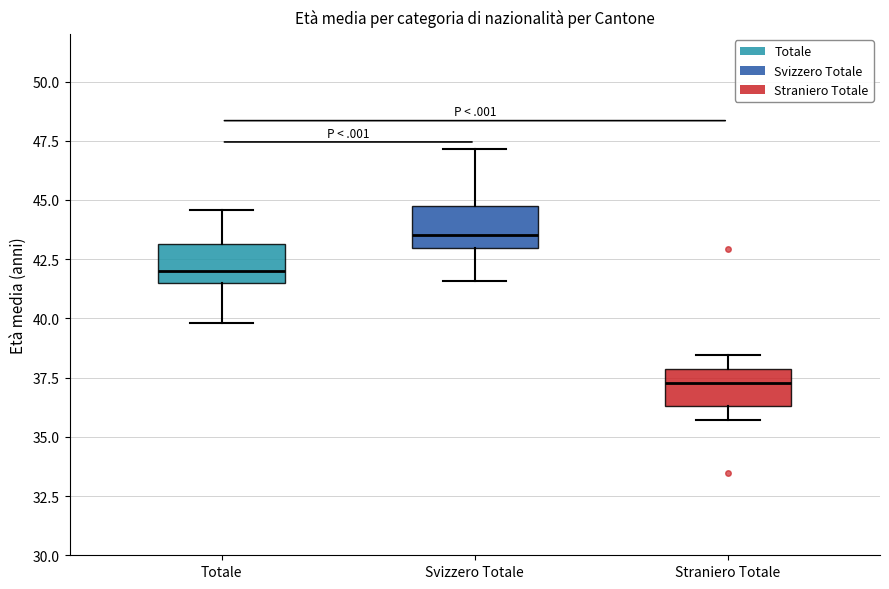

Reading left to right, transcribe this box plot: for each box, give where its median line is, the range the box spans, and where its two whiskers end, as read against the y-axis. The values are not printed on the chart, so give them approximately, as read against the axis.

Totale: median 42.0, box 41.5 to 43.0, whiskers 40.0 to 44.5
Svizzero Totale: median 43.5, box 43.0 to 44.5, whiskers 41.5 to 47.0
Straniero Totale: median 37.5, box 36.5 to 38.0, whiskers 35.5 to 38.5